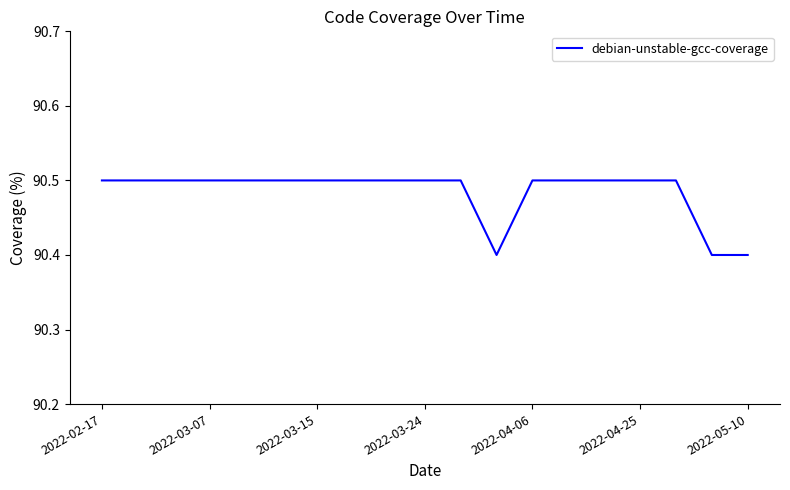

What is the difference between the second highest and second lowest values?

0.1